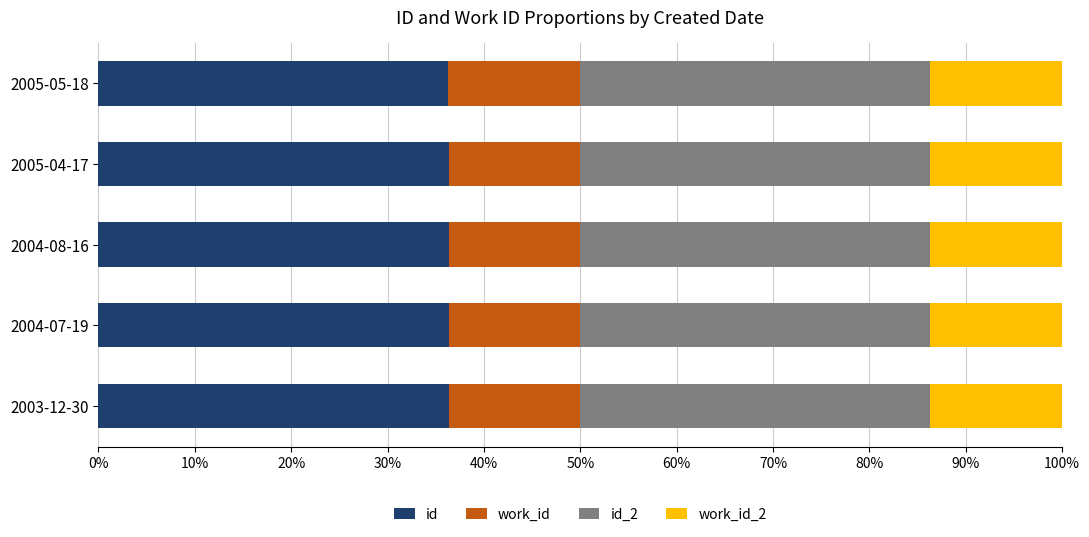

What are all the series names shown in the legend?

id, work_id, id_2, work_id_2